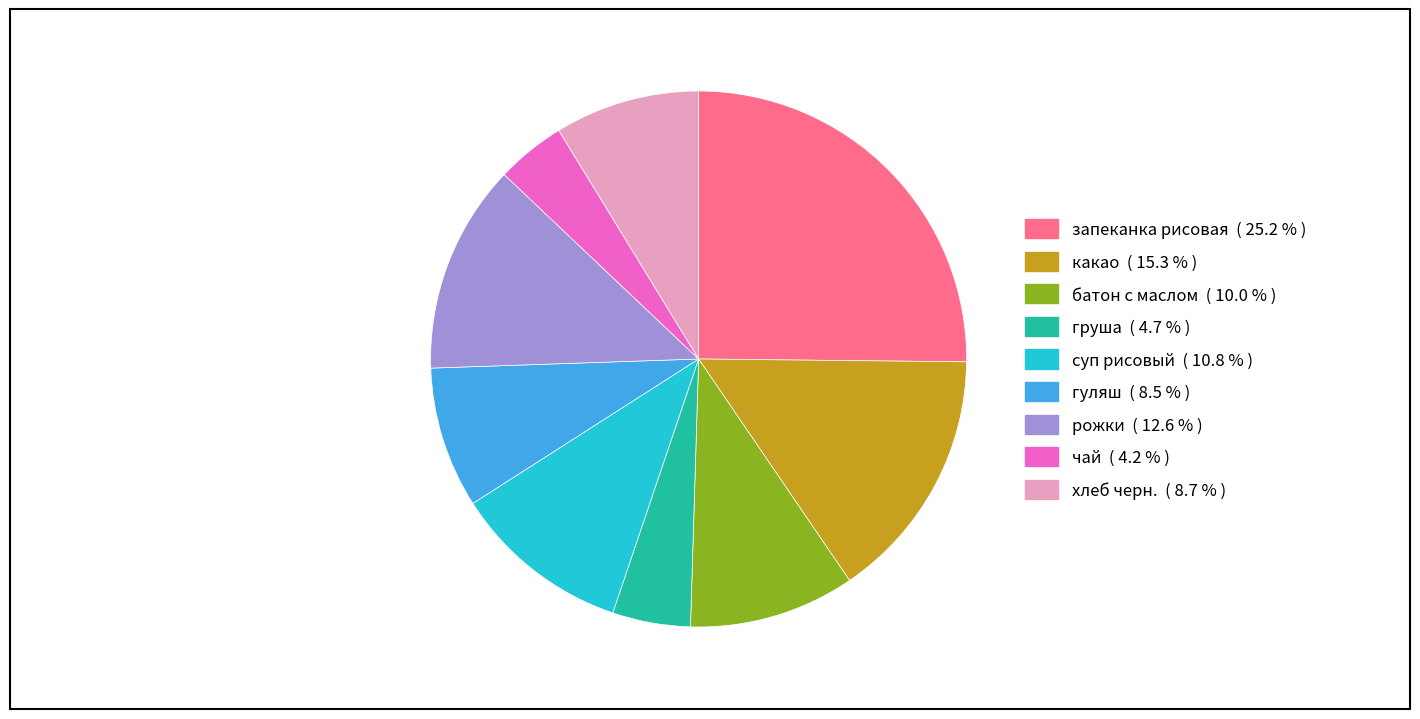

How many segments does this pie chart have?

9